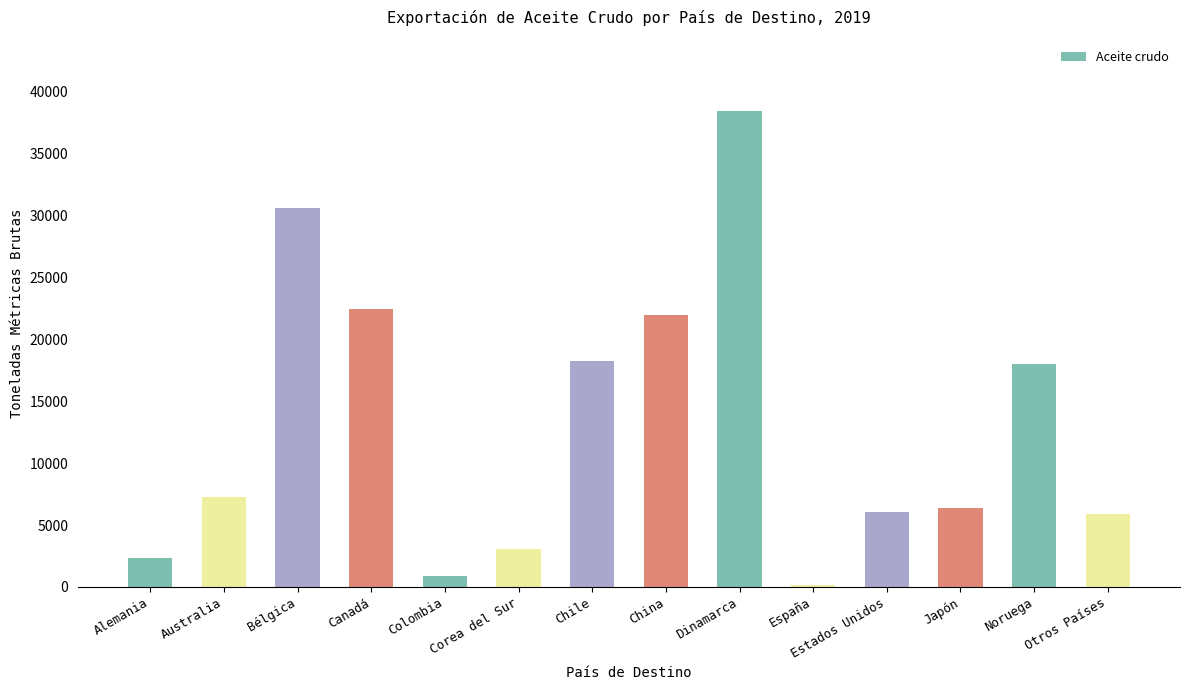

How many bars are there in total?

14